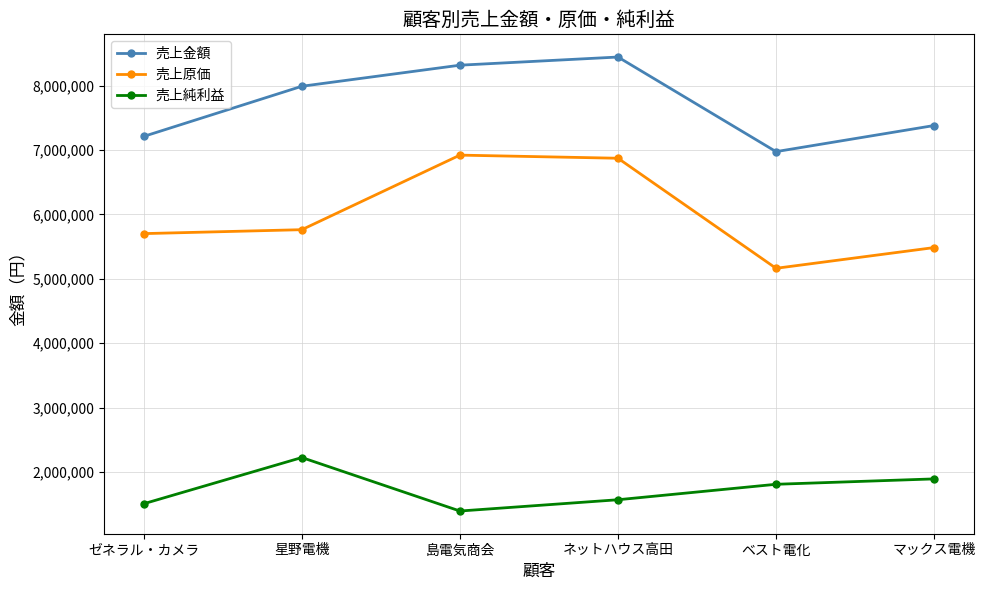

What value does the 売上純利益 series have at 星野電機?

2226475